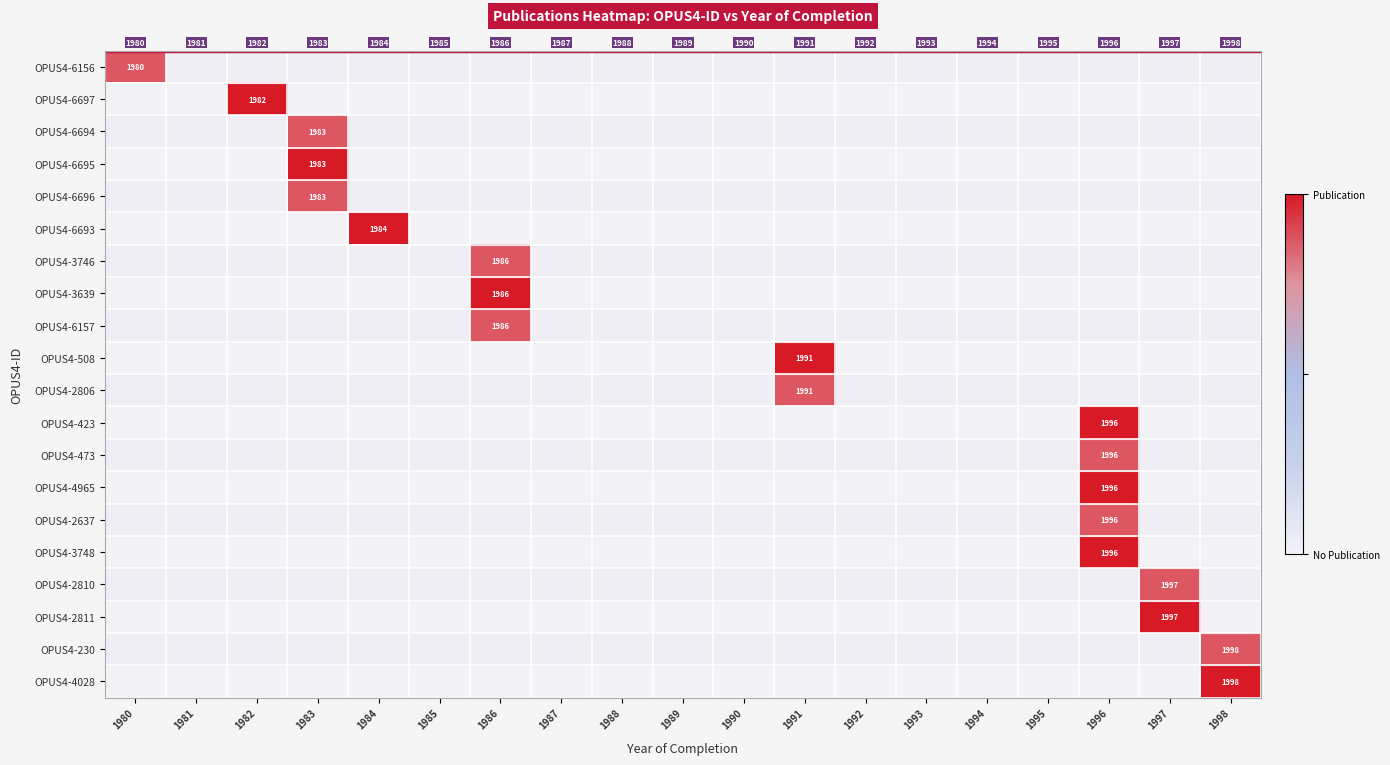

True or false: OPUS4-230 has a value of 3209 at 1998.

False